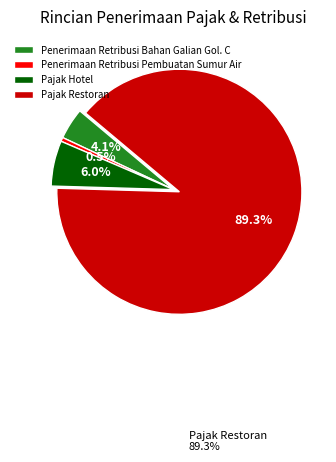

Is there any slice that represents more than half of the pie?

Yes